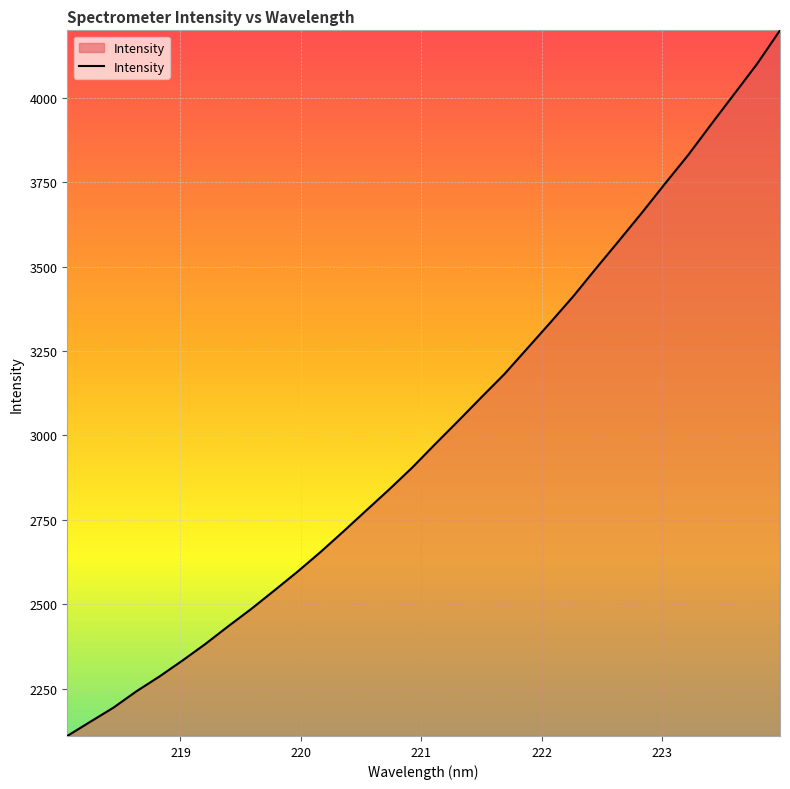

What is the sum of all values?

96515.4